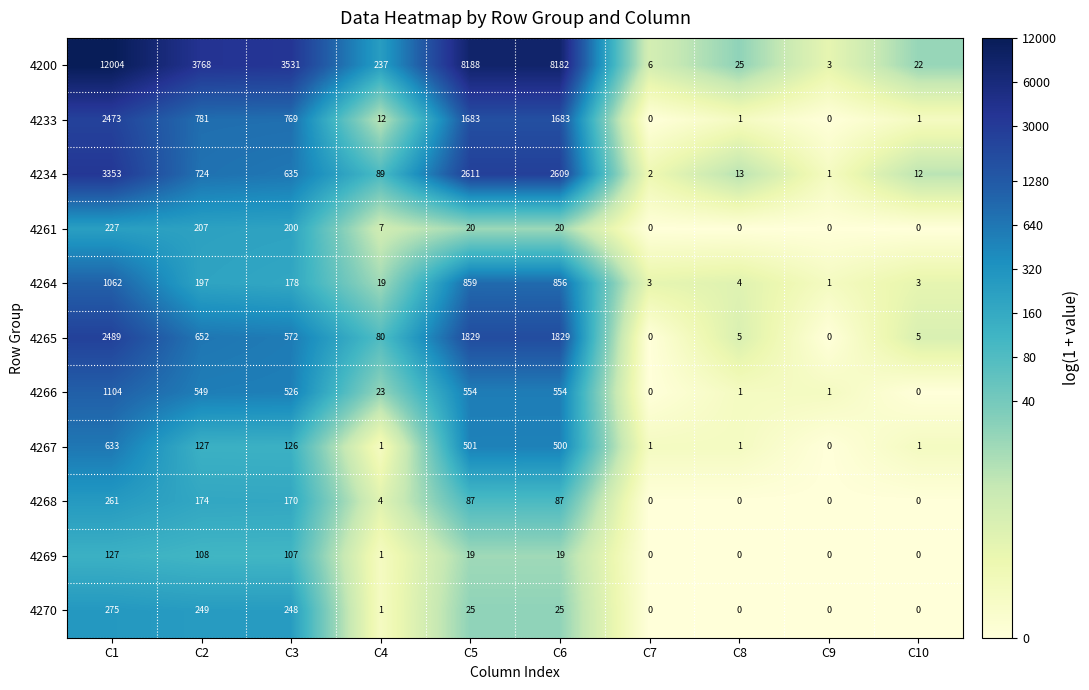

What is the spread (max minus min) of values at C4?

236